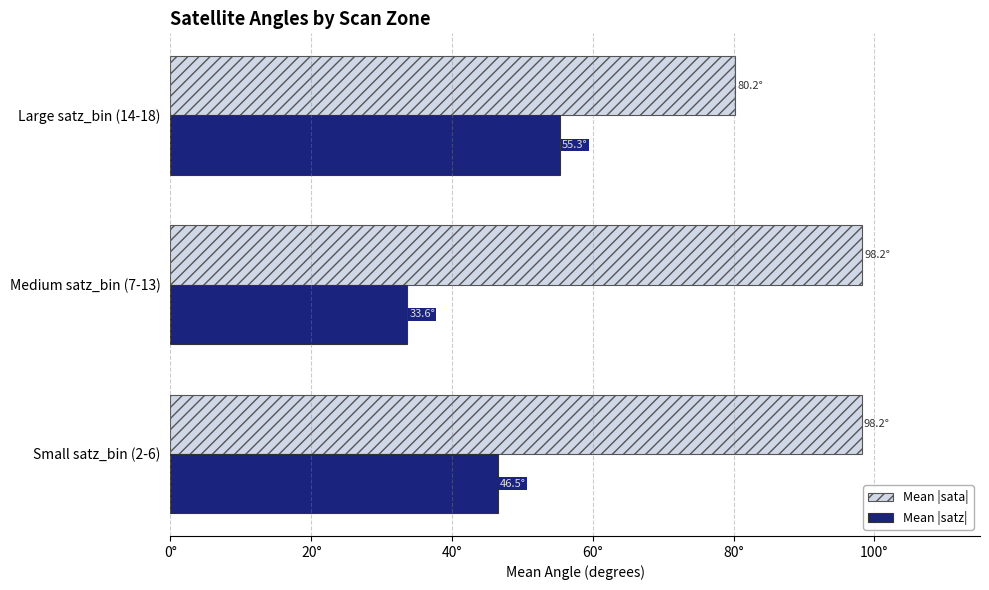

Which category has the lowest value in the Mean |sata| series?

Large satz_bin (14-18)